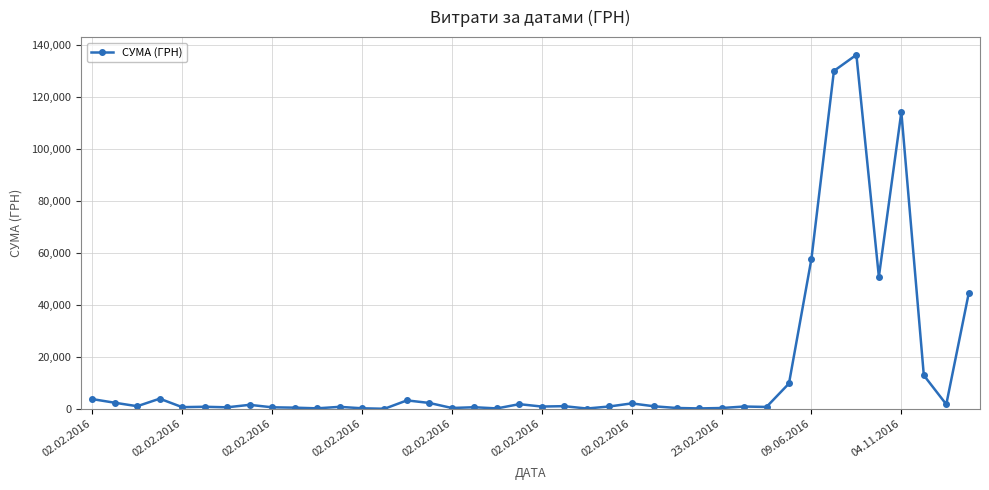

What is the difference between the second highest and second lowest values?

130002.9